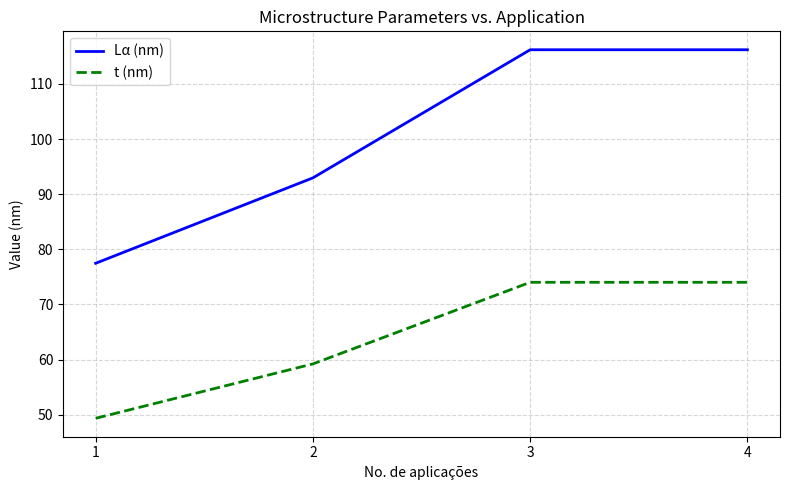

The t (nm) series shows 15.9 at 4. True or false?

False